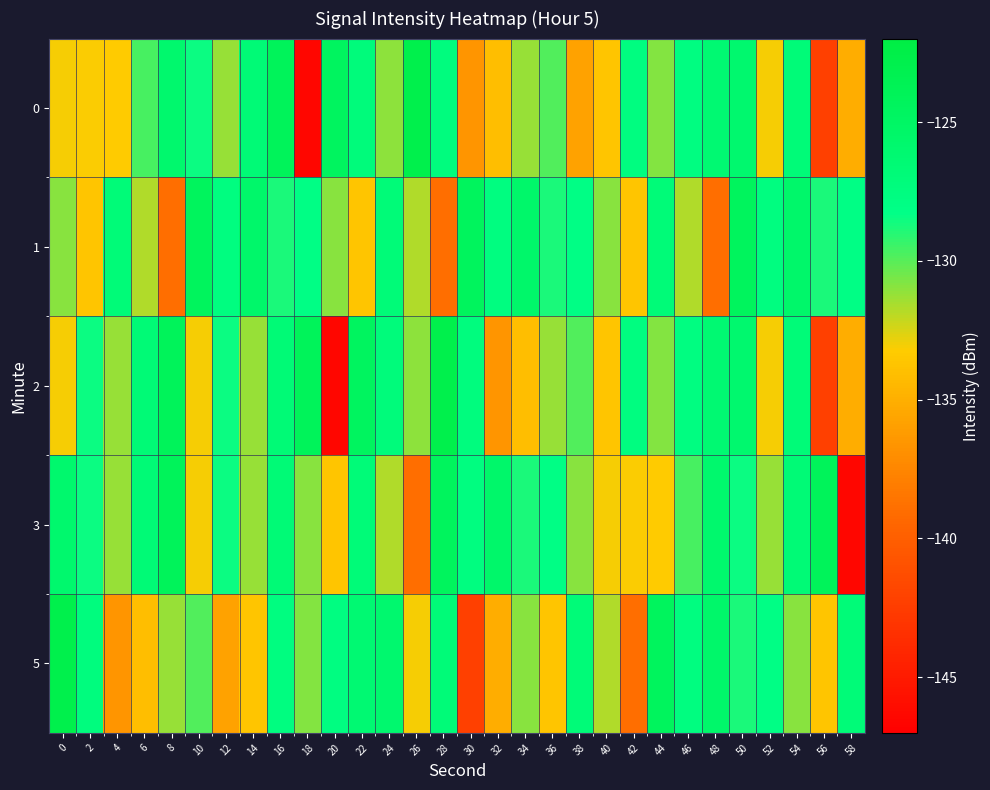

List the series in order of their overall mean, lowest first.

0, 5, 2, 3, 1